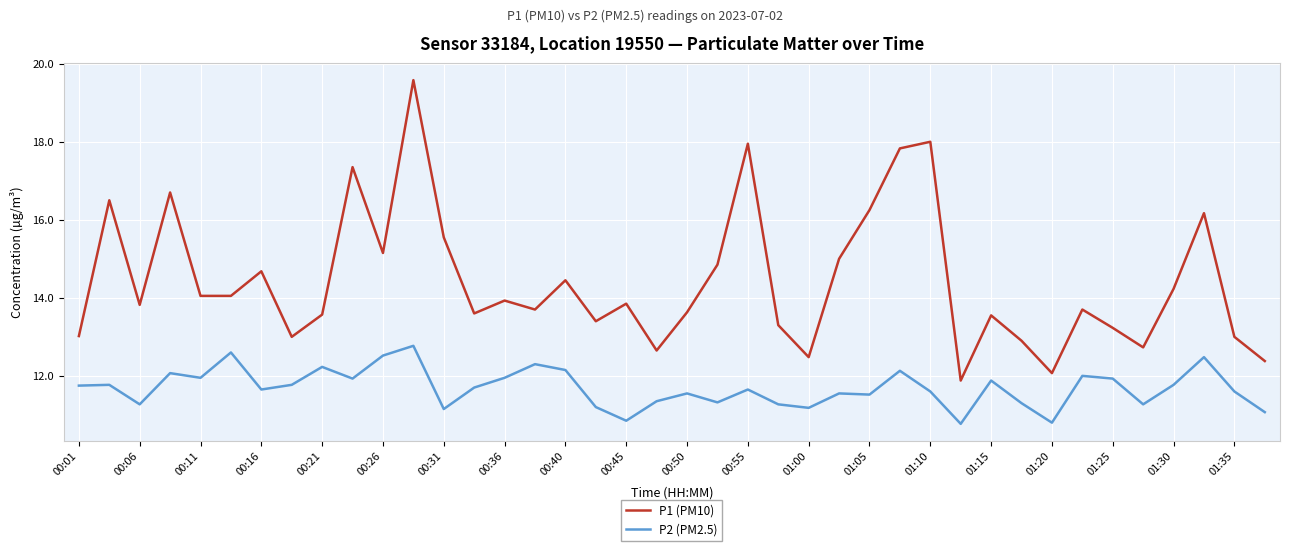

What are all the series names shown in the legend?

P1 (PM10), P2 (PM2.5)